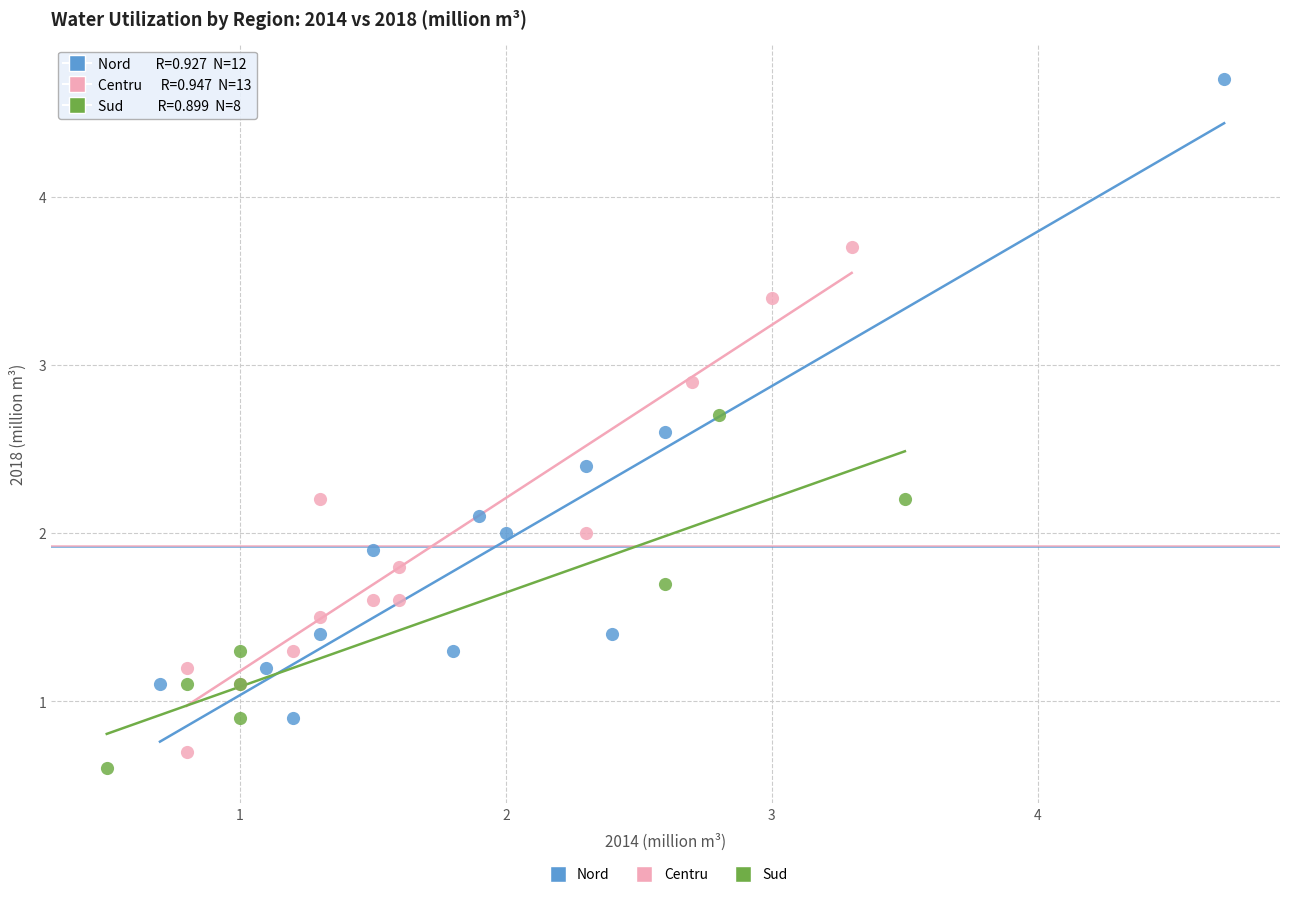

What are all the series names shown in the legend?

Nord, Centru, Sud